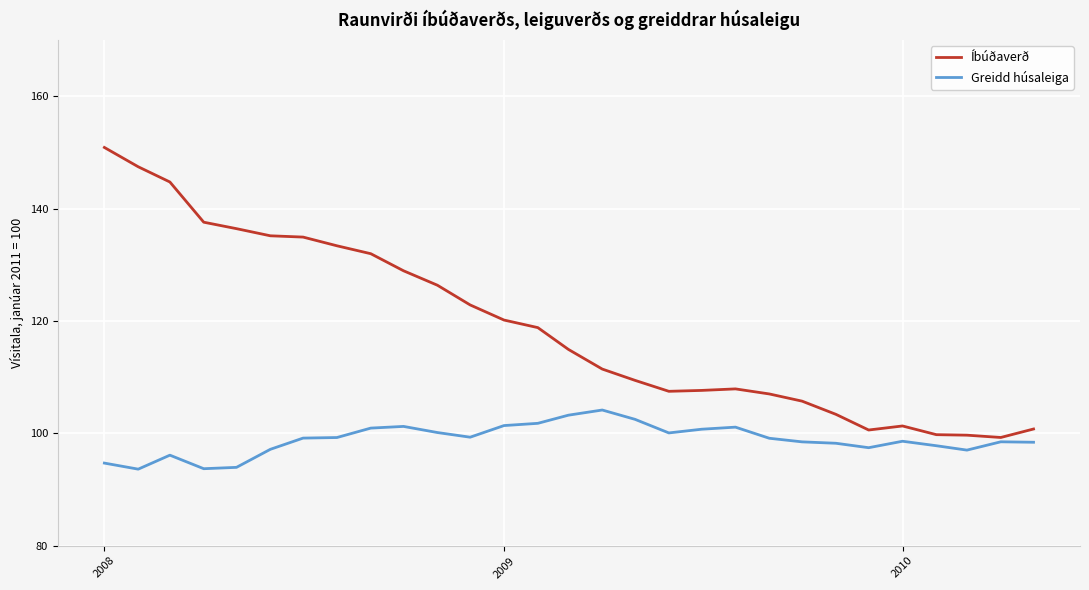

Which series has the largest range (max minus min)?

Íbúðaverð